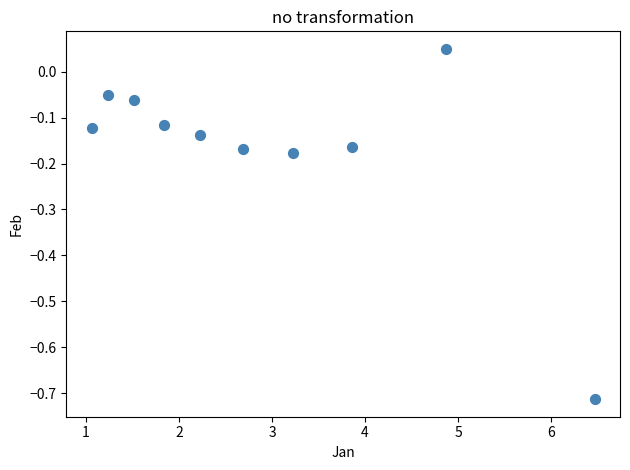

What is the range of X values (max minus min)?

5.4